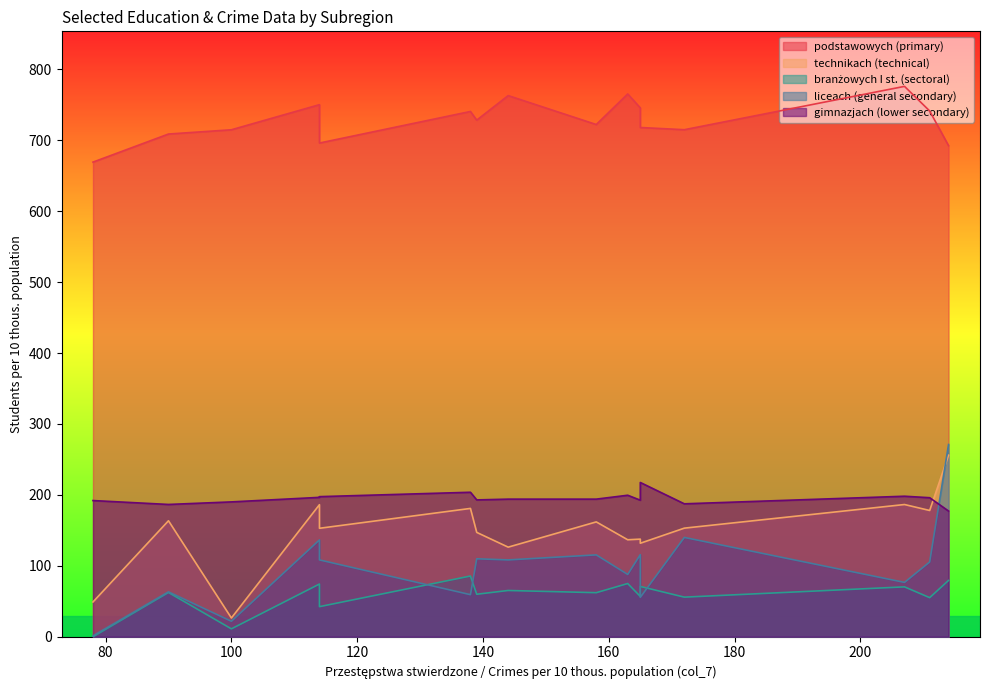

What is the label of the 11th point from the right?

138